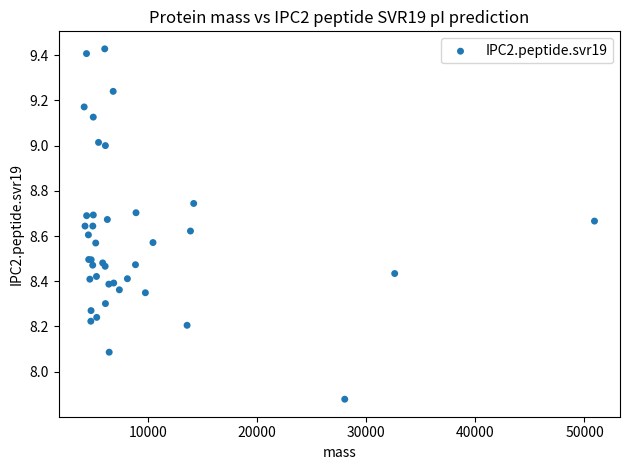

What Y value in the scatter plot is closest to 8?

8.1